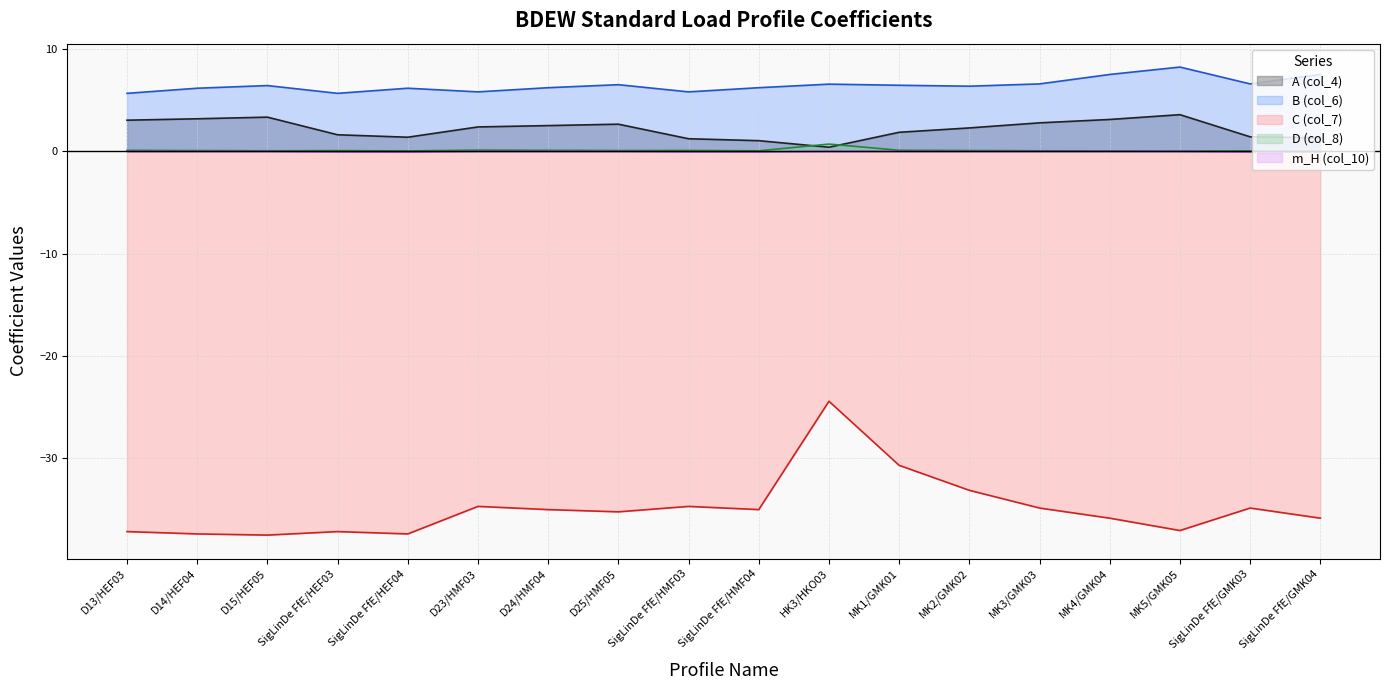

Reading left to right, what are all the values shown in this chart?

A (col_4): 3.0	3.2	3.3	1.6	1.4	2.4	2.5	2.7	1.2	1.0	0.4	1.9	2.3	2.8	3.1	3.6	1.4	1.3
B (col_6): 5.7	6.2	6.4	5.7	6.2	5.8	6.2	6.5	5.8	6.2	6.6	6.5	6.4	6.6	7.5	8.2	6.6	7.5
C (col_7): -37.2	-37.4	-37.5	-37.2	-37.4	-34.7	-35.0	-35.3	-34.7	-35.0	-24.4	-30.7	-33.1	-34.9	-35.9	-37.1	-34.9	-35.9
D (col_8): 0.1	0.1	0.1	0.1	0.0	0.1	0.1	0.1	0.1	0.1	0.7	0.1	0.1	0.1	0.0	0.0	0.0	0.0
m_H (col_10): 0.0	0.0	0.0	-0.0	-0.1	0.0	0.0	0.0	-0.0	-0.1	0.0	0.0	0.0	0.0	0.0	0.0	-0.1	-0.1